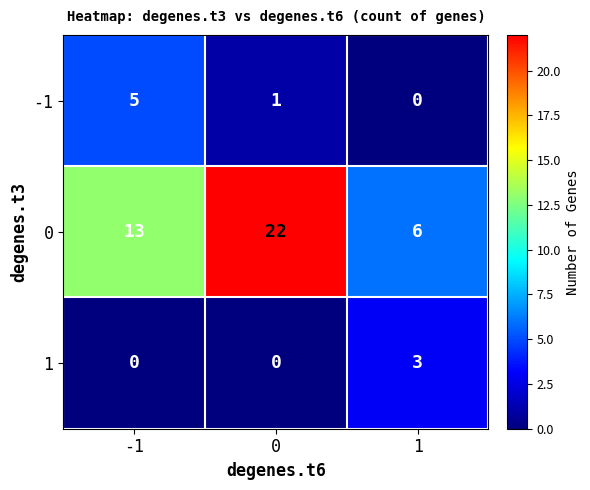

Which series has the widest spread of values?

0